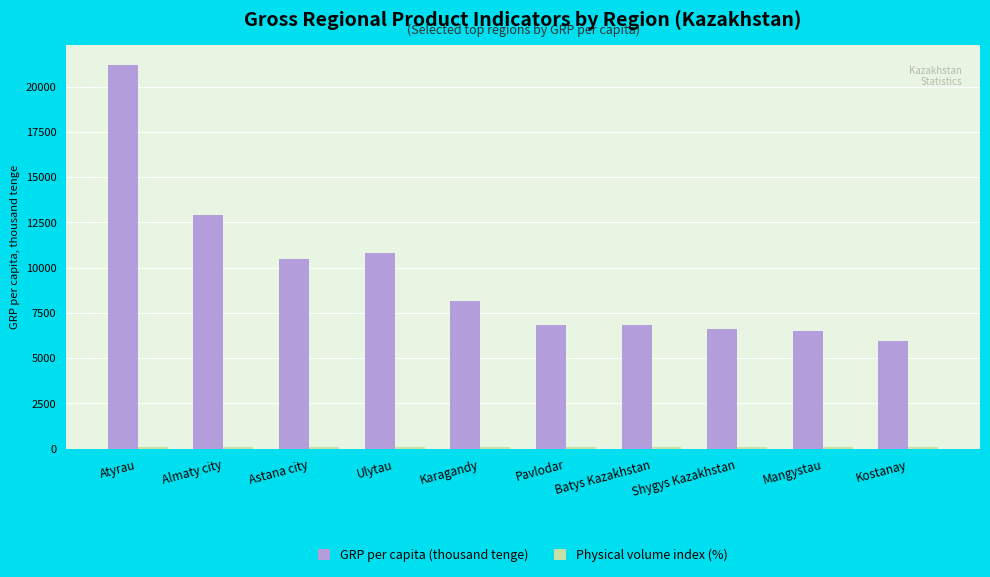

What is the label of the 8th bar from the right?

Astana city